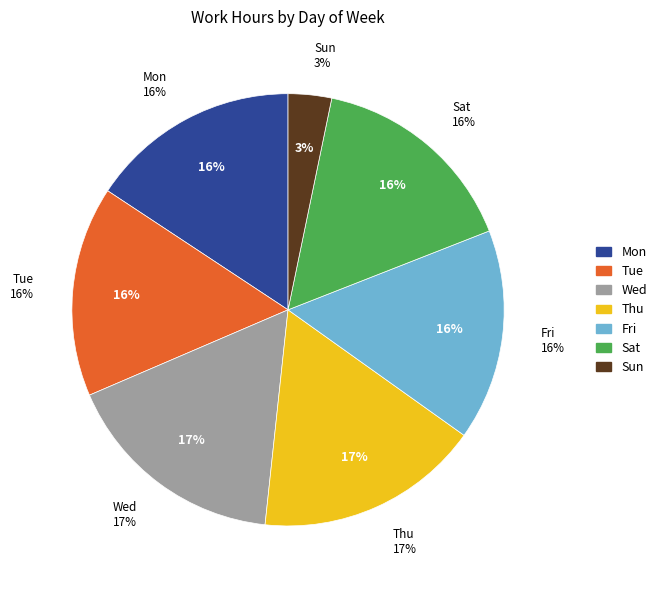

What percentage is NOT represented by Thu?

82.9%